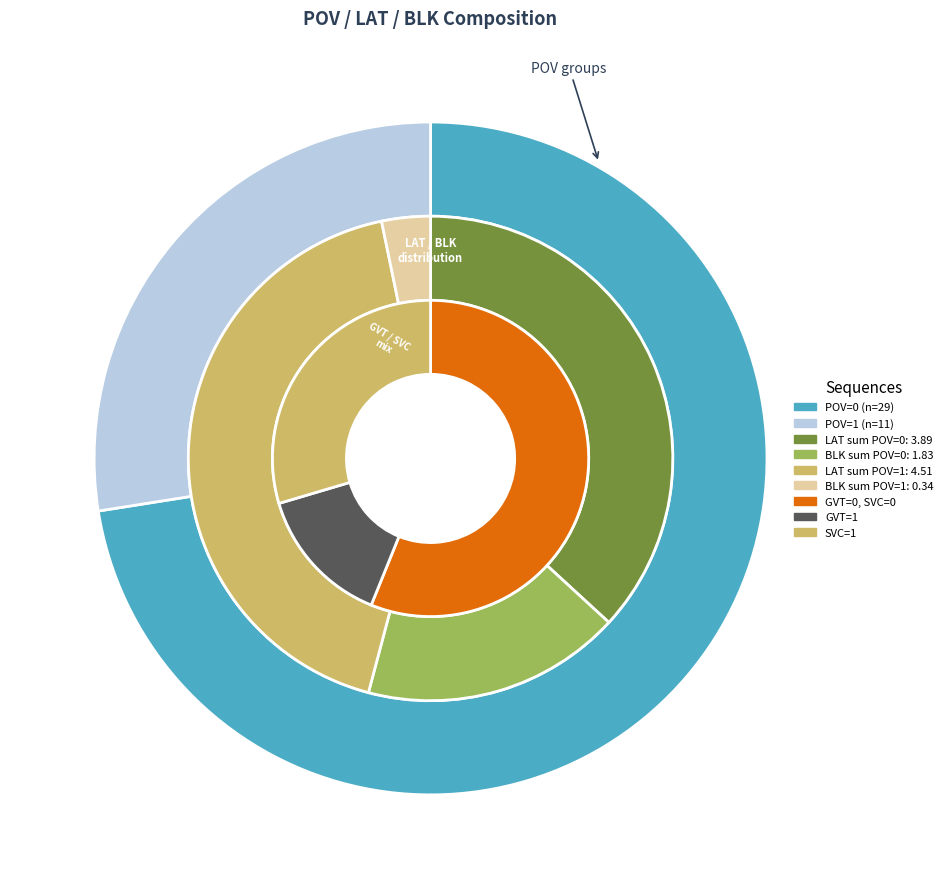

Rank the categories by value from lowest to highest.

POV=1 (BLK), POV=0 (BLK), POV=0 (GVT), POV=1 (SVC), POV=1 (GVT), POV=1 (LAT), POV=0 (SVC), POV=0 (LAT)